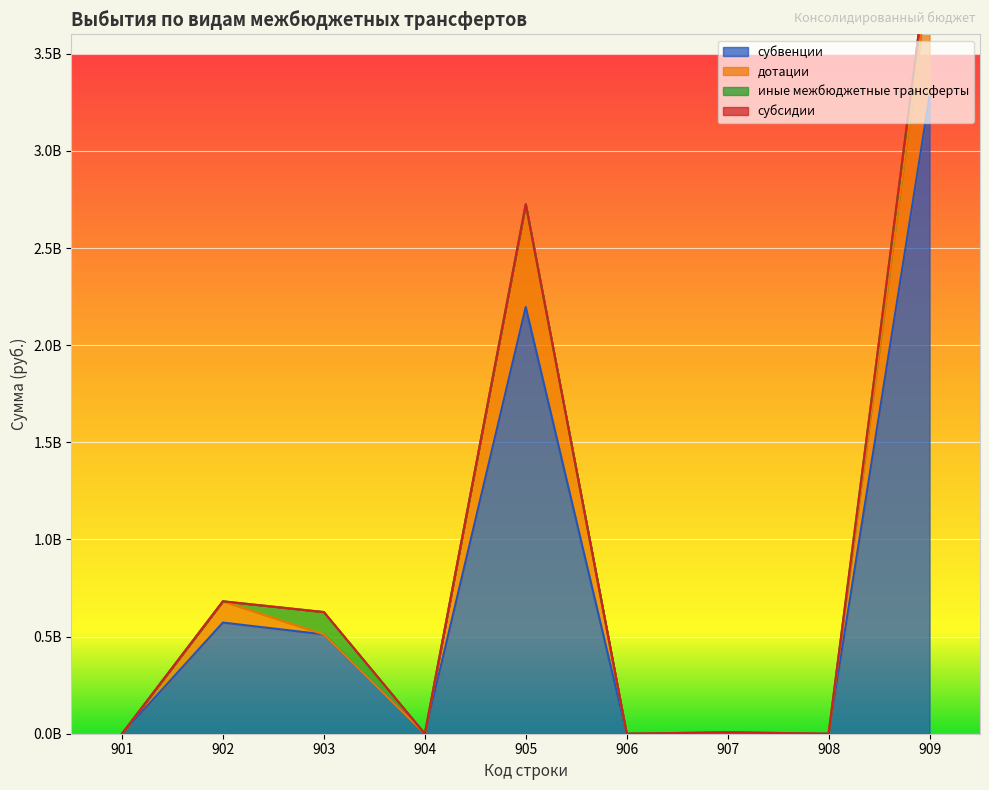

At which category is the sum across all series the highest?

909